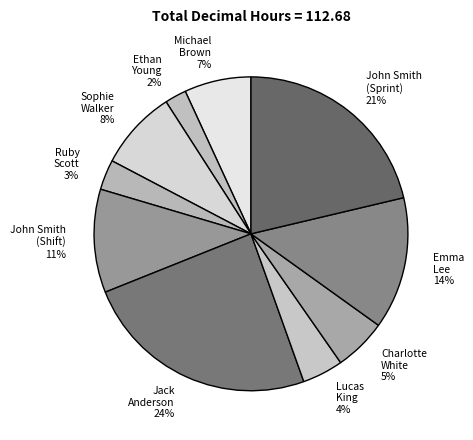

To the nearest percent, what is the difference between the Lucas King and Charlotte White slice percentages?

1%